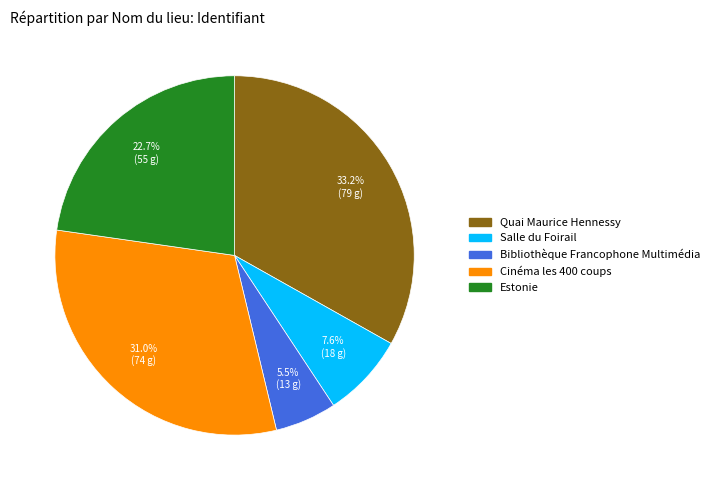

Is Estonie the majority of the pie?

No